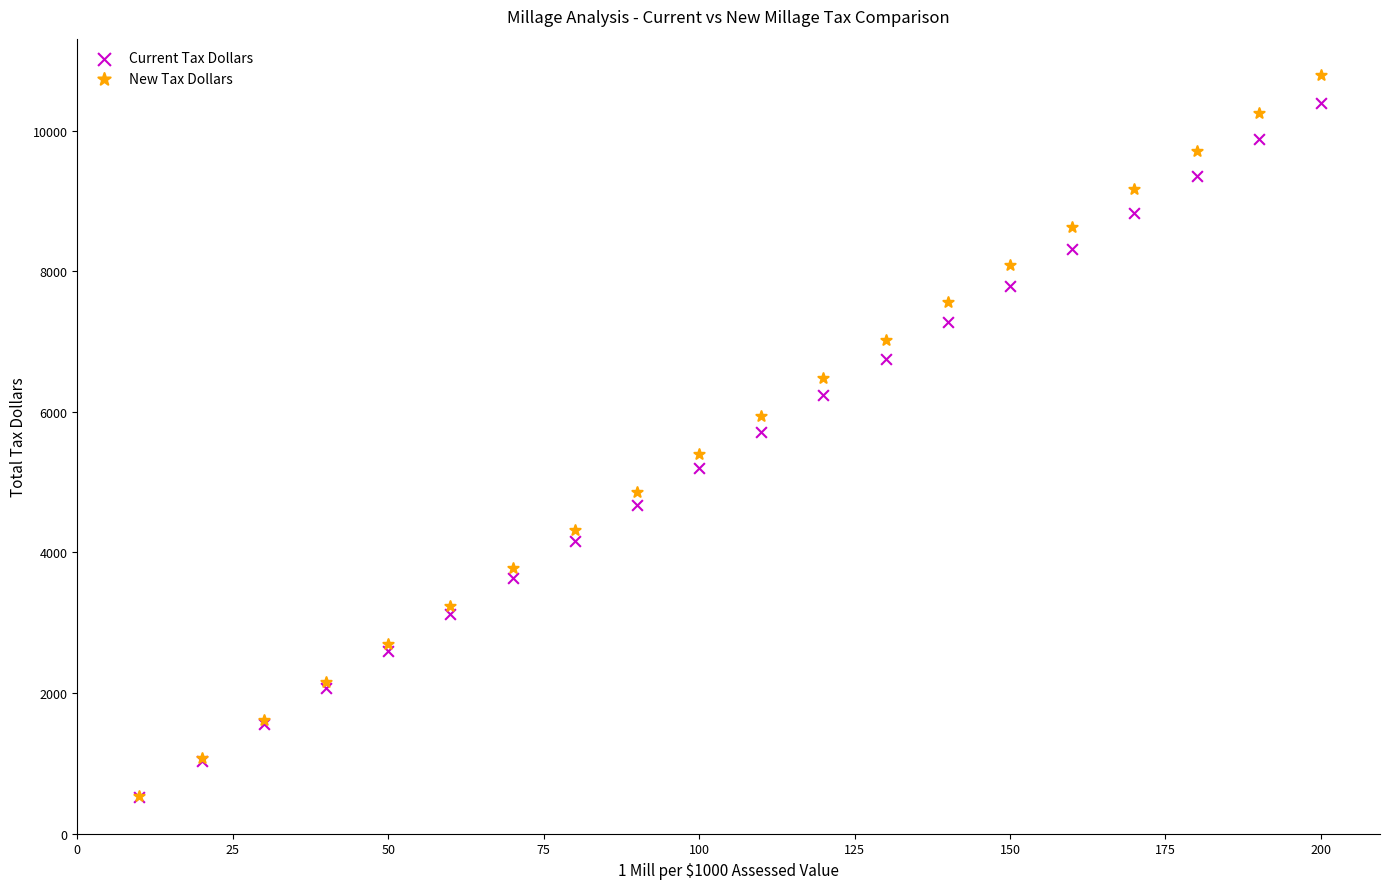

What are all the series names shown in the legend?

Current Tax Dollars, New Tax Dollars